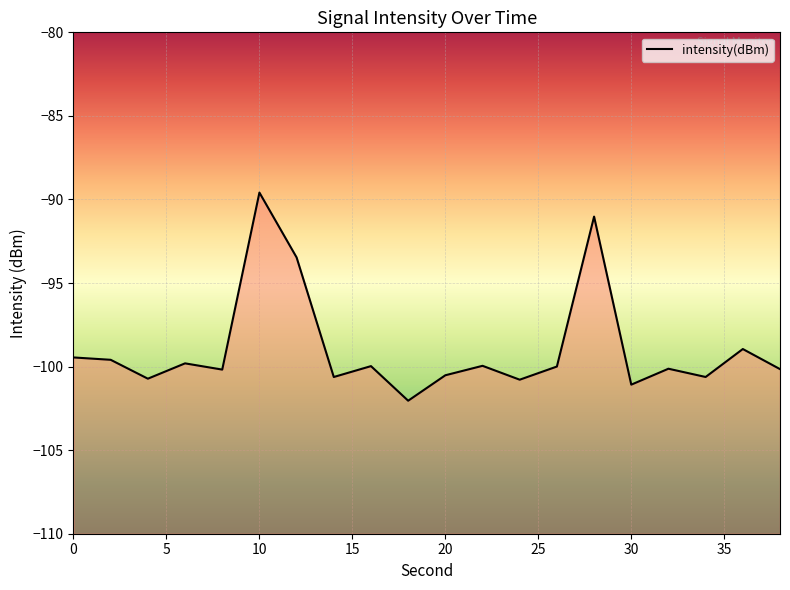

What is the value of the 2nd point from the left?

-99.6